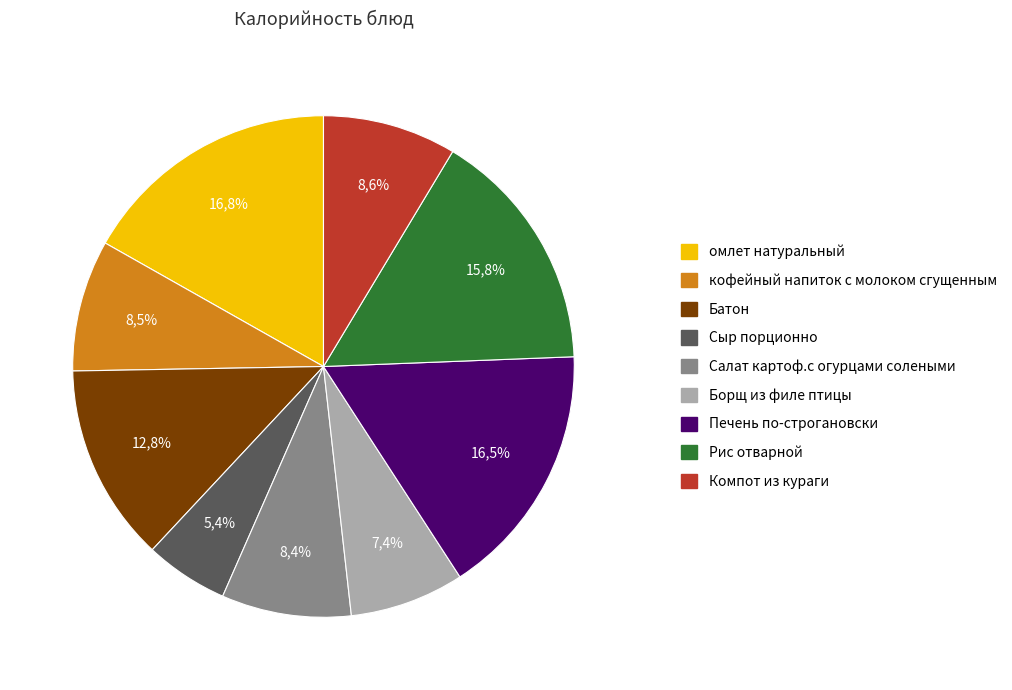

Which category has the biggest portion of the pie?

омлет натуральный